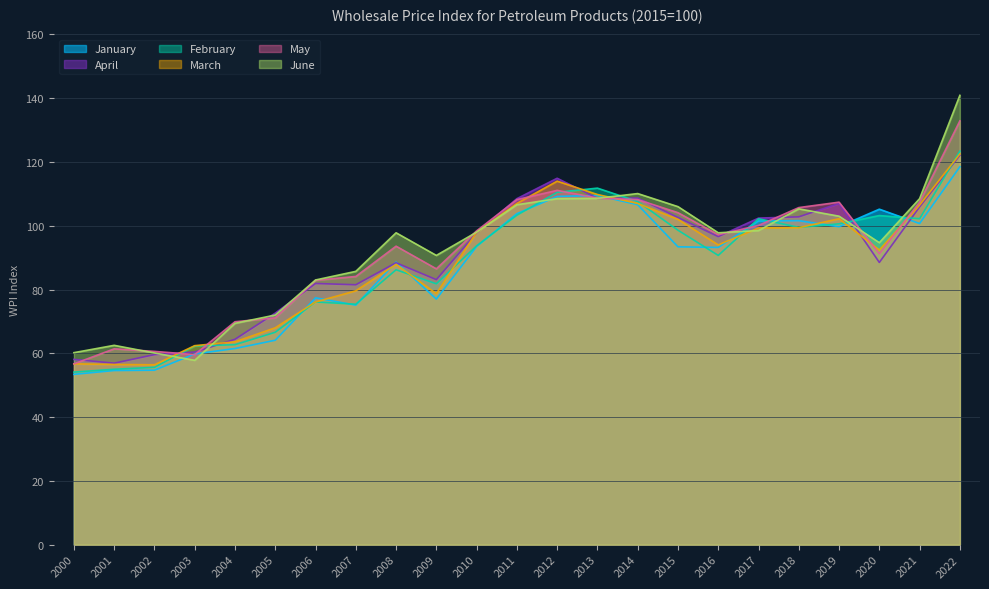

What is the value of the February point at the 22nd from the left?

102.2